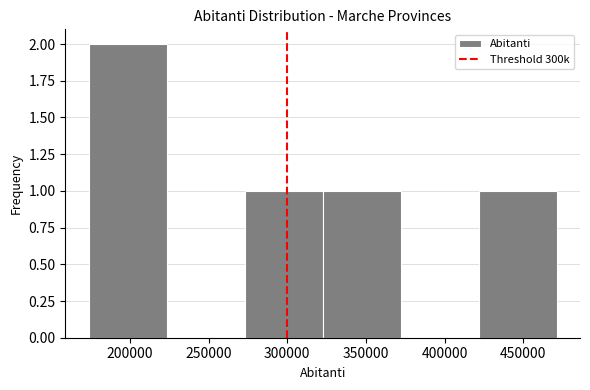

Over which range of the x-axis is the bar tallest?

175000 to 225000